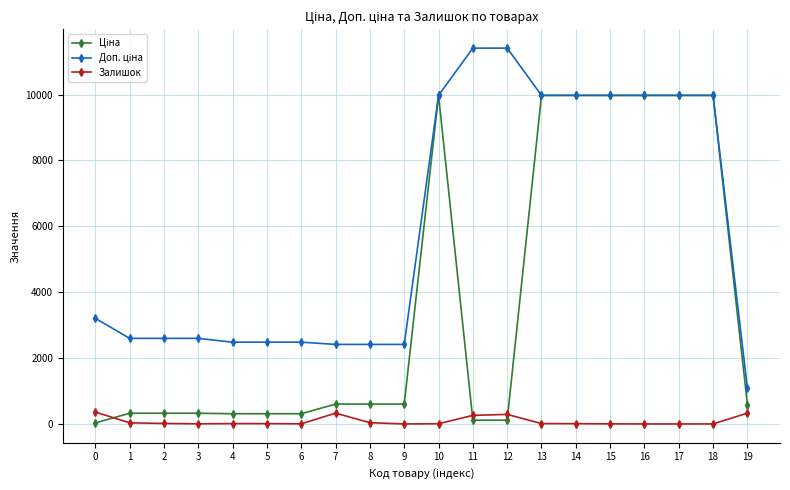

Which series has the widest spread of values?

Доп. ціна